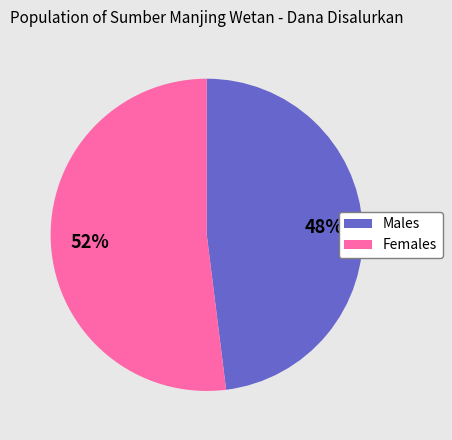

To the nearest percent, what is the average slice percentage?

50%